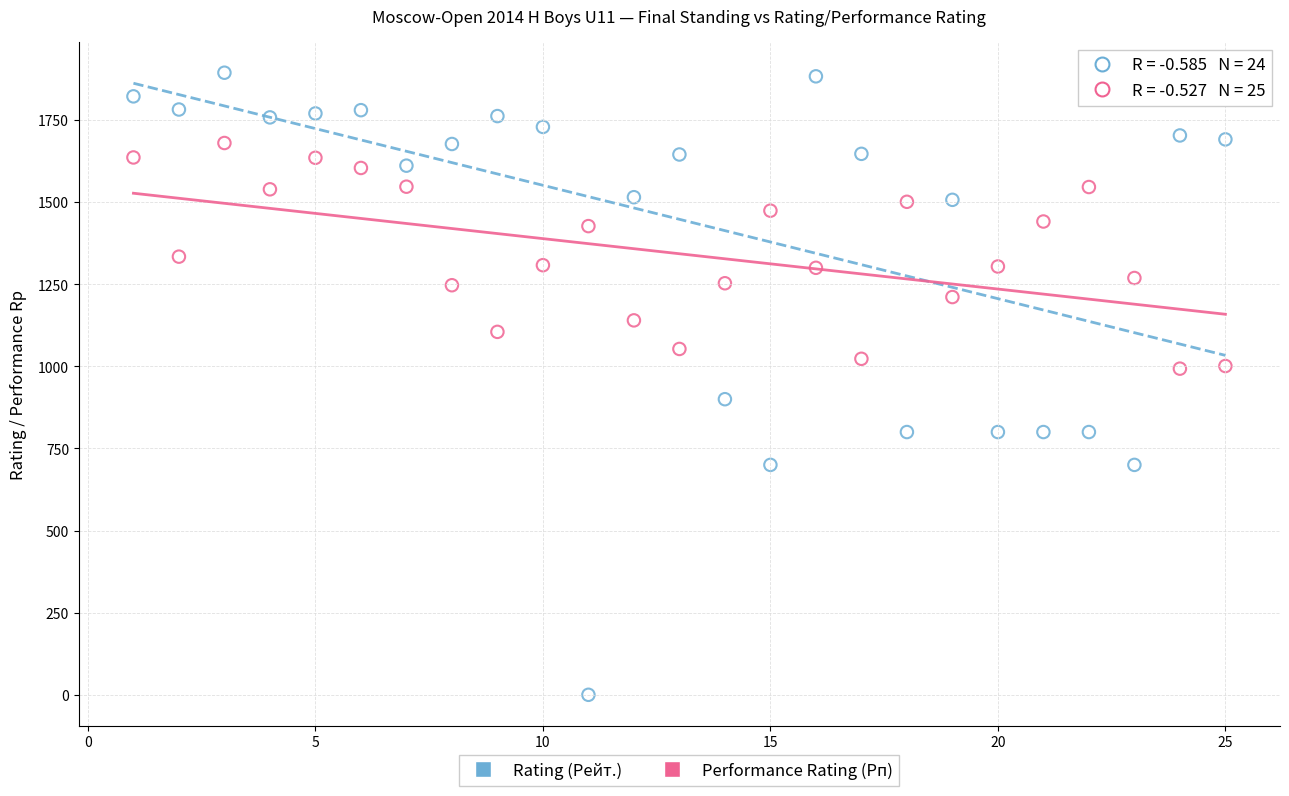

Which series contains the lowest Y value?

Rating (Рейт.)